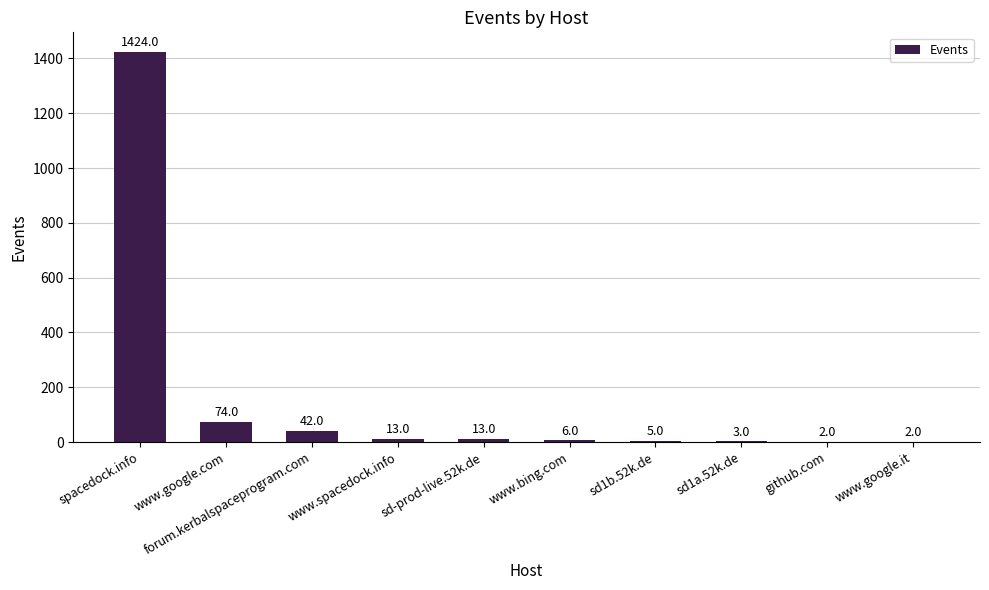

What is the ratio of the value at www.google.com to the value at spacedock.info?

0.1